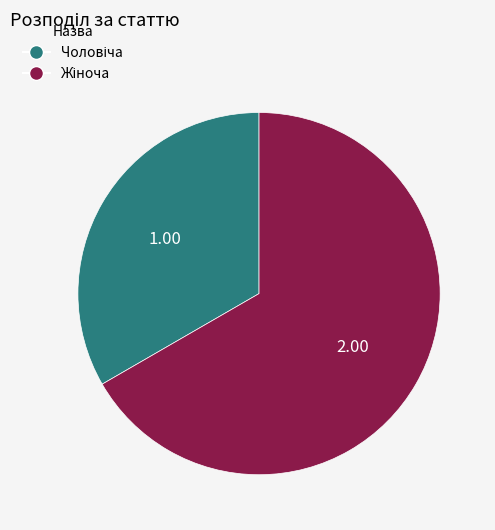

Is there a majority slice in this chart?

Yes